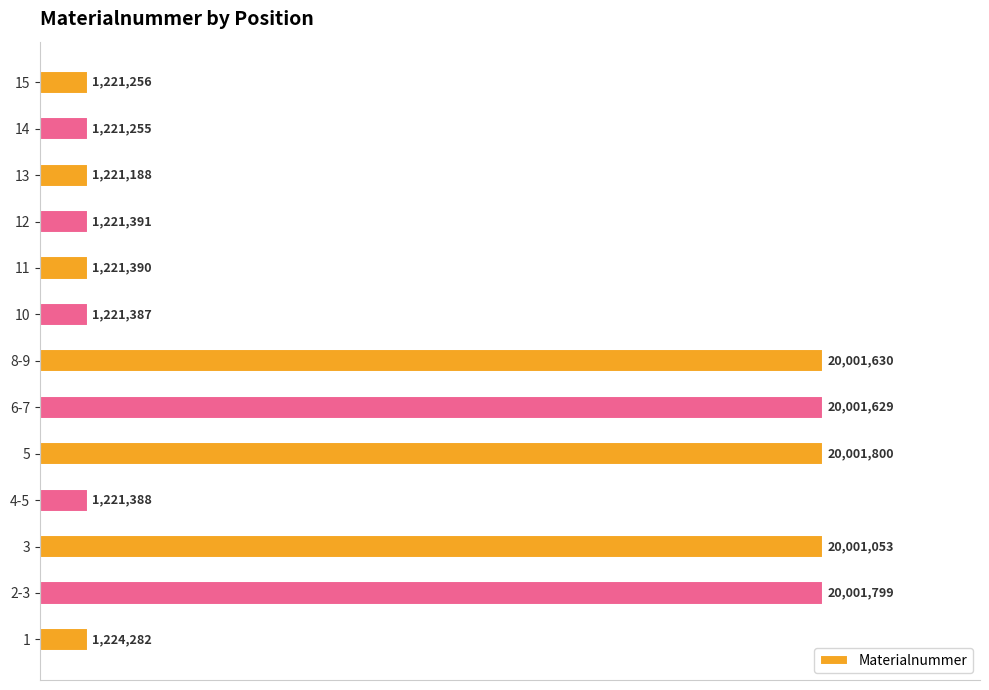

How many bars are there in total?

13